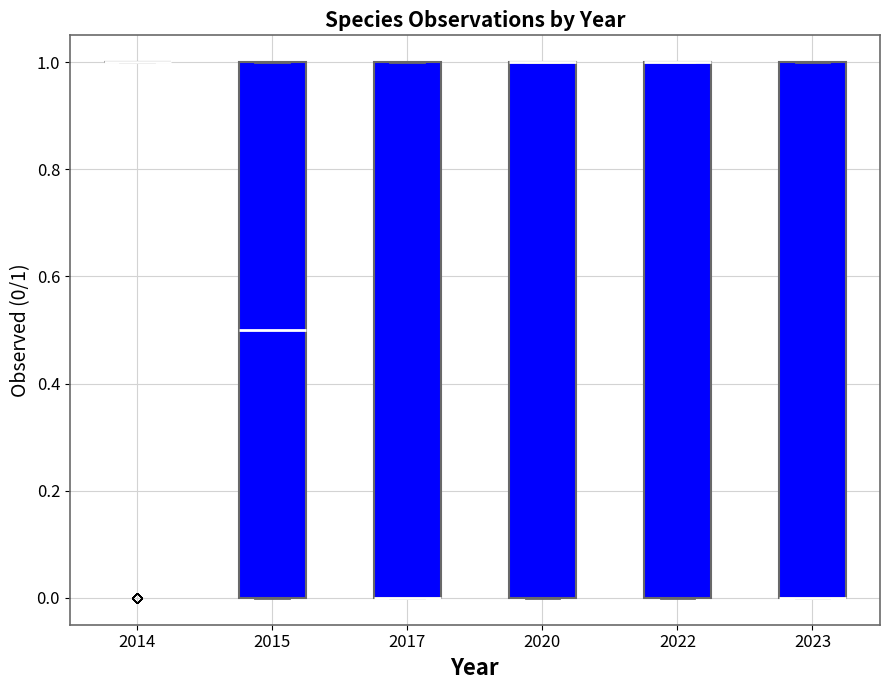

Reading left to right, transcribe this box plot: for each box, give where its median line is, the range the box spans, and where its two whiskers end, as read against the y-axis. The values are not printed on the chart, so give them approximately, as read against the axis.

2014: box collapsed to a line at 1.0, whiskers 1.0 to 1.0
2015: median 0.5, box 0.0 to 1.0, whiskers 0.0 to 1.0
2017: median 0.0 (drawn on the box's lower edge), box 0.0 to 1.0, whiskers 0.0 to 1.0
2020: median 1.0 (drawn on the box's upper edge), box 0.0 to 1.0, whiskers 0.0 to 1.0
2022: median 1.0 (drawn on the box's upper edge), box 0.0 to 1.0, whiskers 0.0 to 1.0
2023: median 0.0 (drawn on the box's lower edge), box 0.0 to 1.0, whiskers 0.0 to 1.0